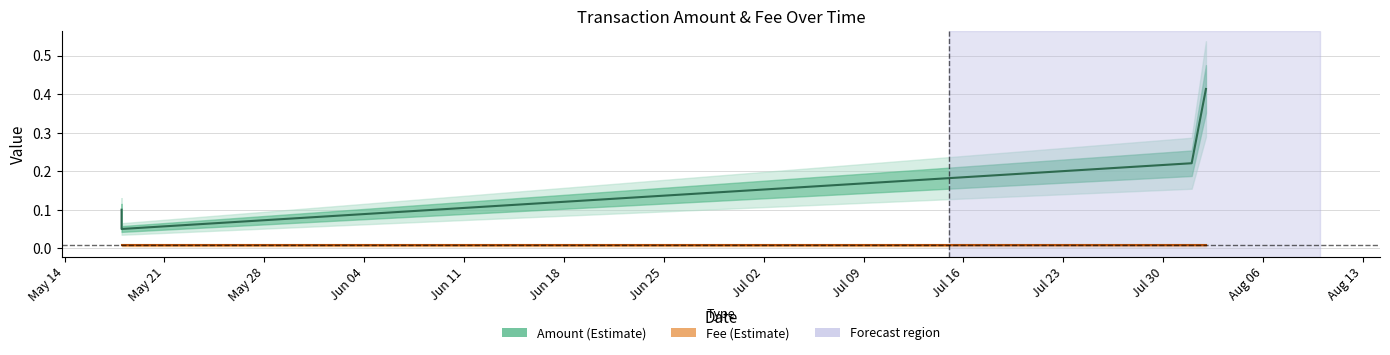

What is the maximum value shown in the chart?

0.4